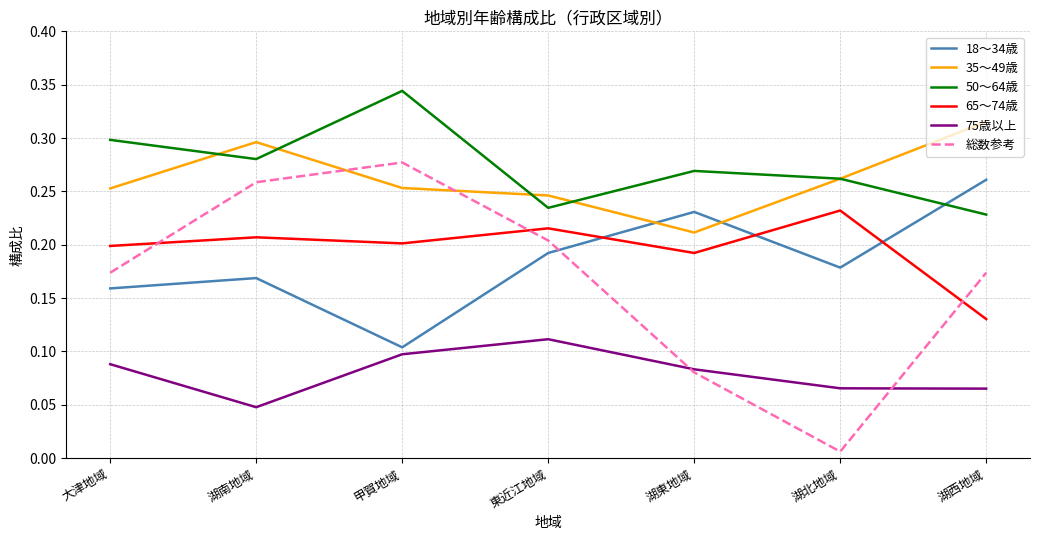

Where do 65～74歳 and 総数参考 first cross each other?

大津地域 and 湖南地域